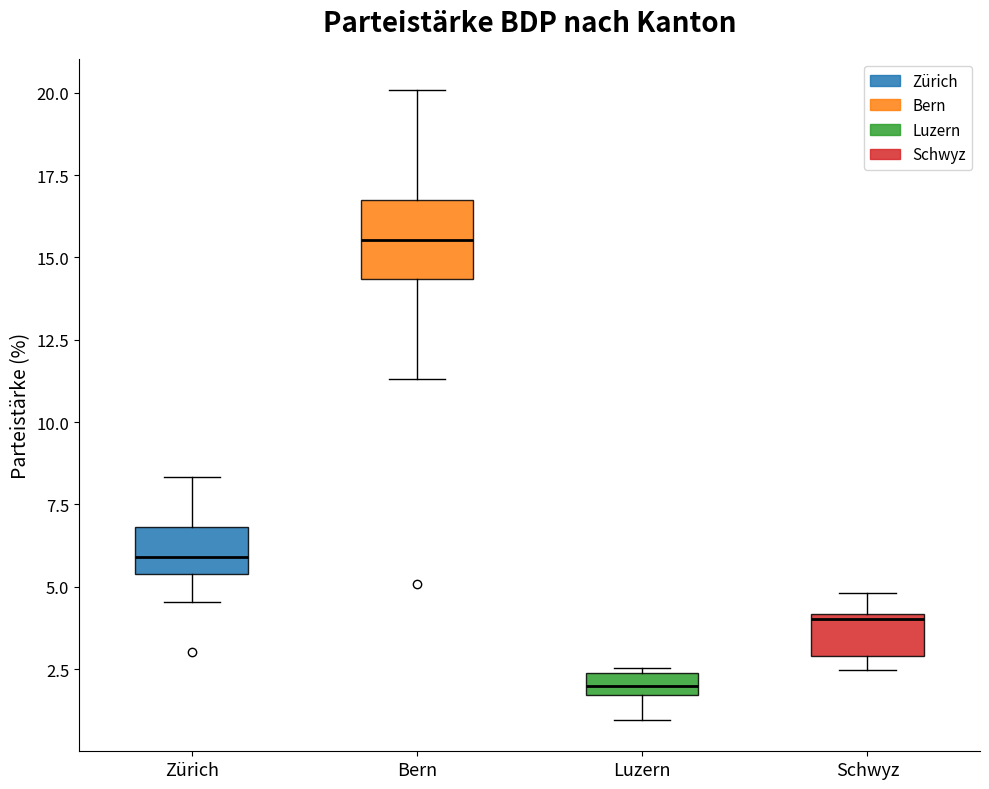

Which box is the tallest, from its lower edge to its upper edge?

Bern